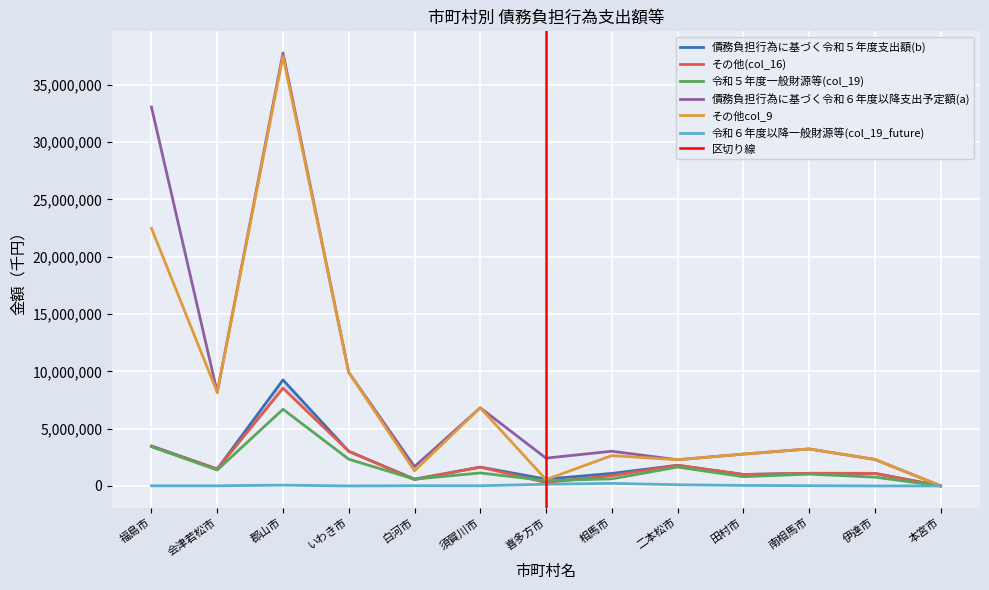

How many lines are shown in the chart?

6